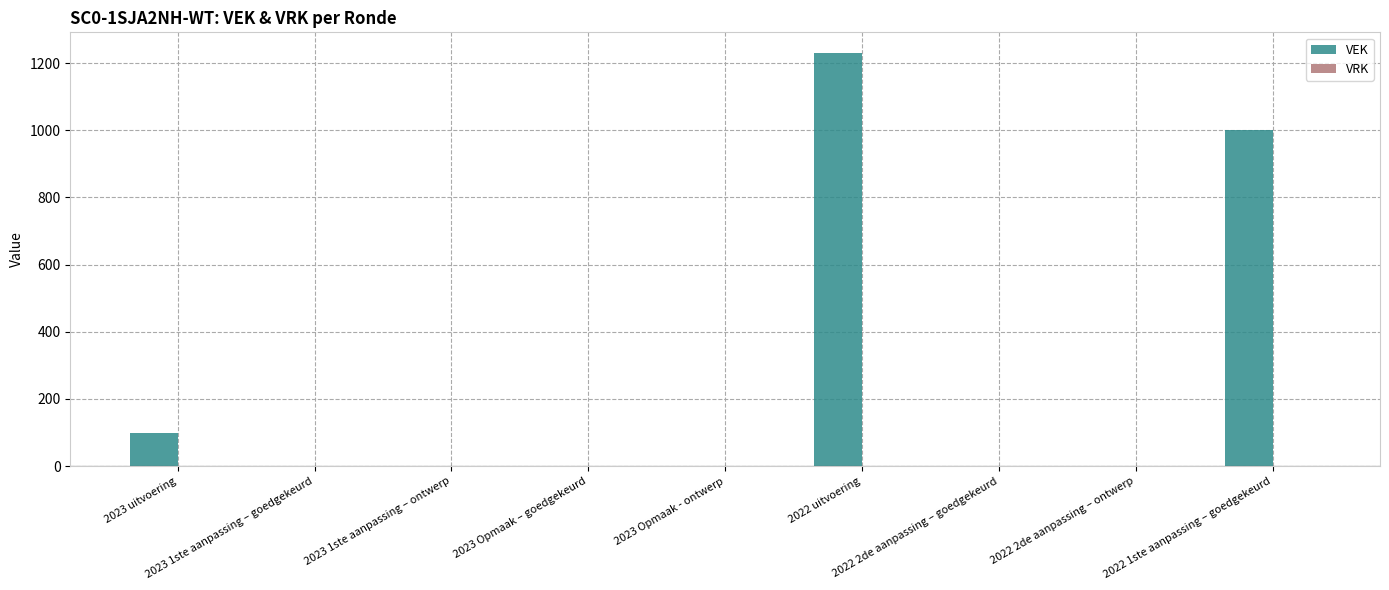

What is the sum of all values?

2329